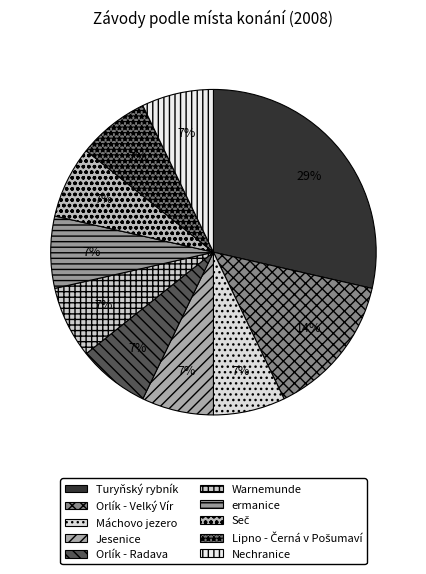

Does Warnemunde represent more than half of the total?

No